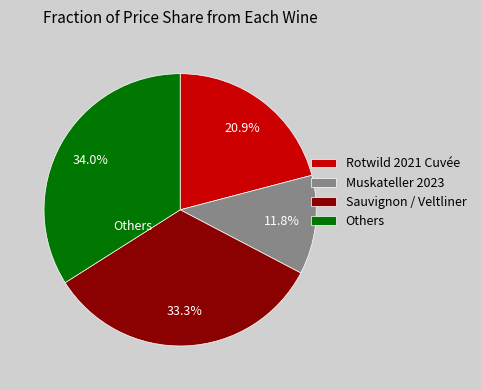

How many segments does this pie chart have?

4